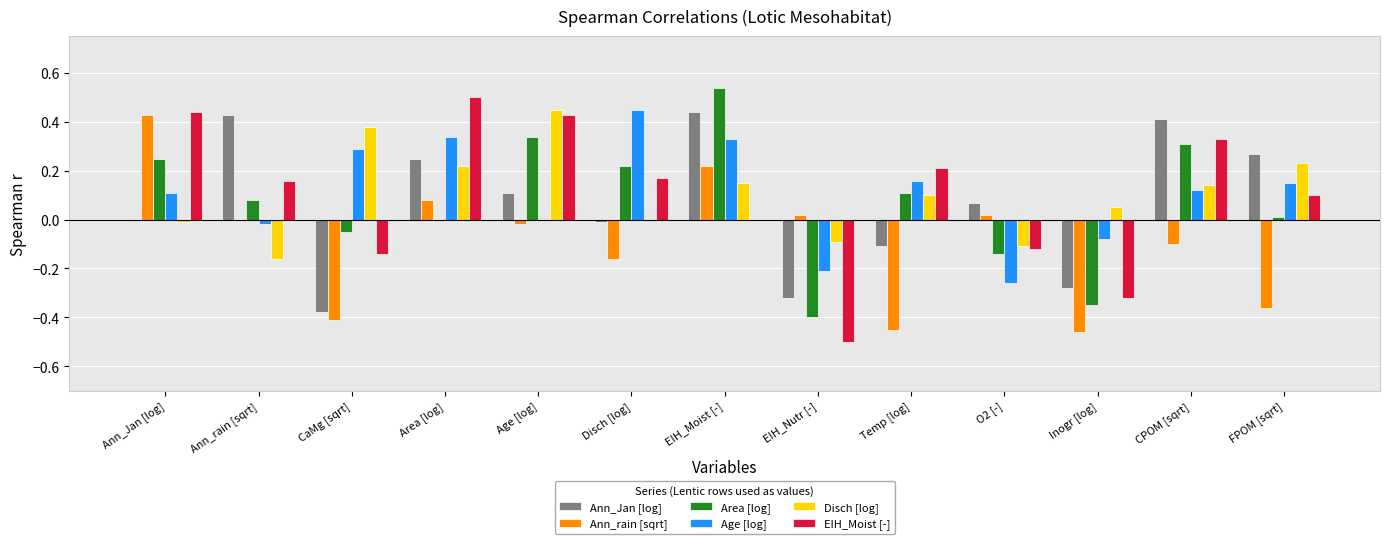

Count the number of data series in this chart.

6